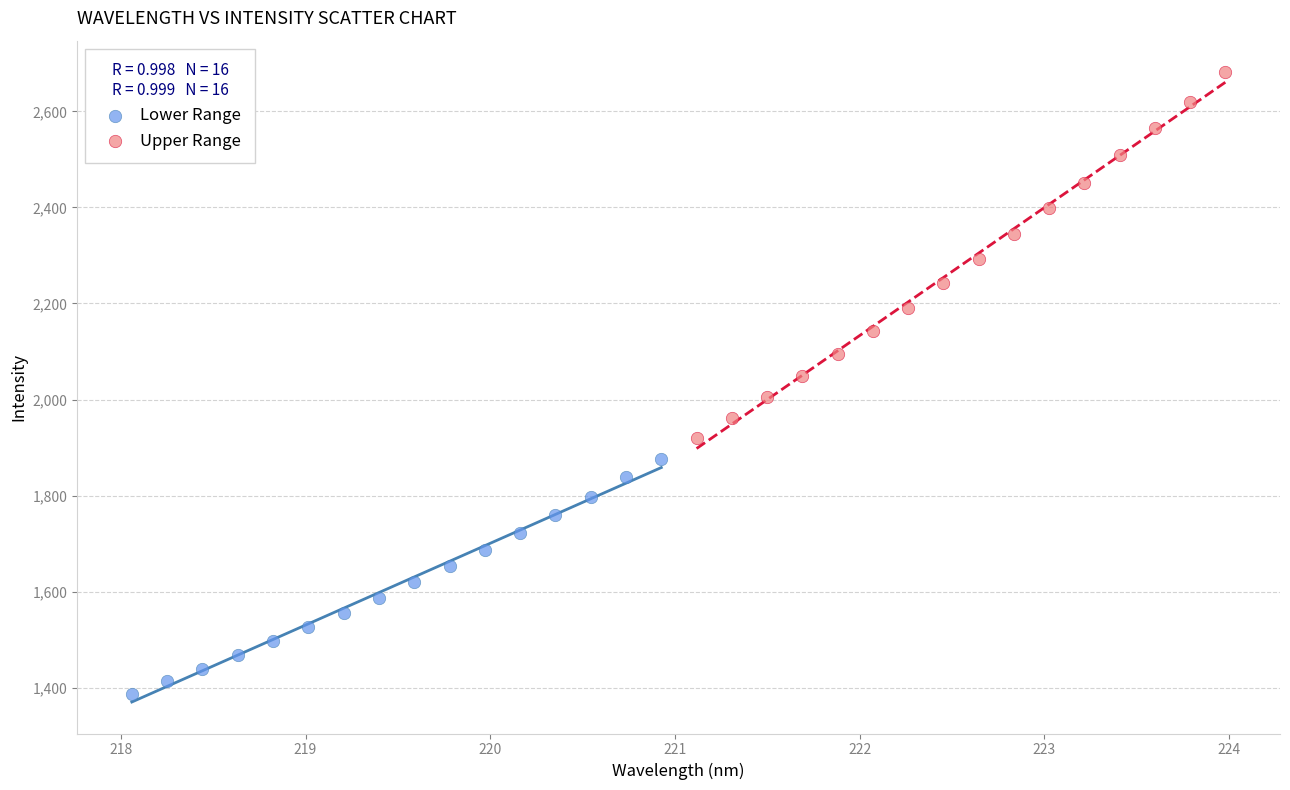

Which series has the widest spread of Y values?

Upper Range